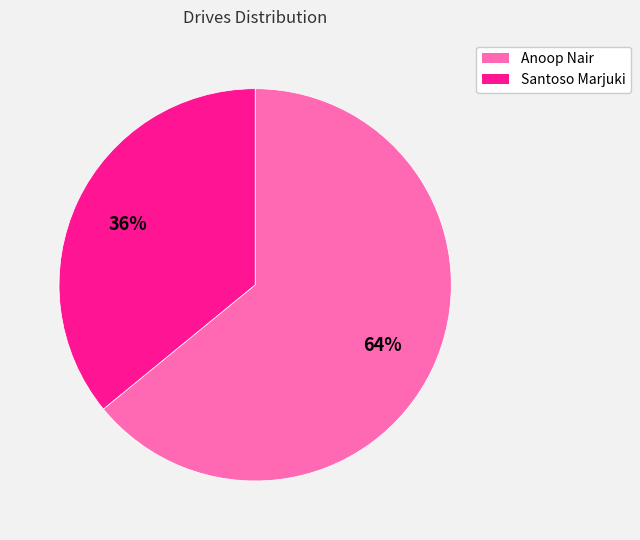

Combined, do Anoop Nair and Santoso Marjuki account for over 50%?

Yes